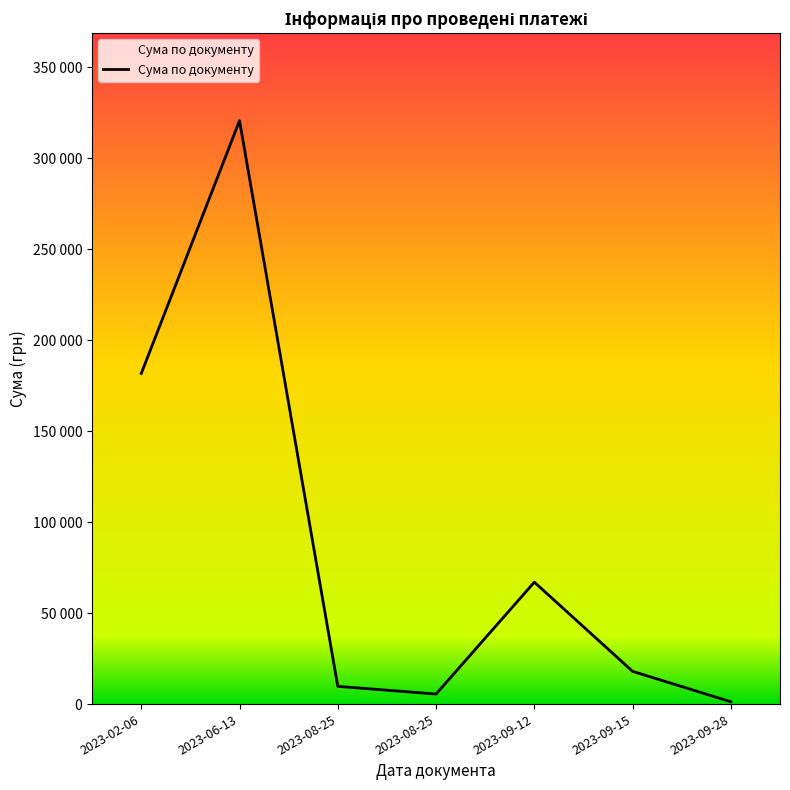

Does the chart display data point markers on the line(s)?

No